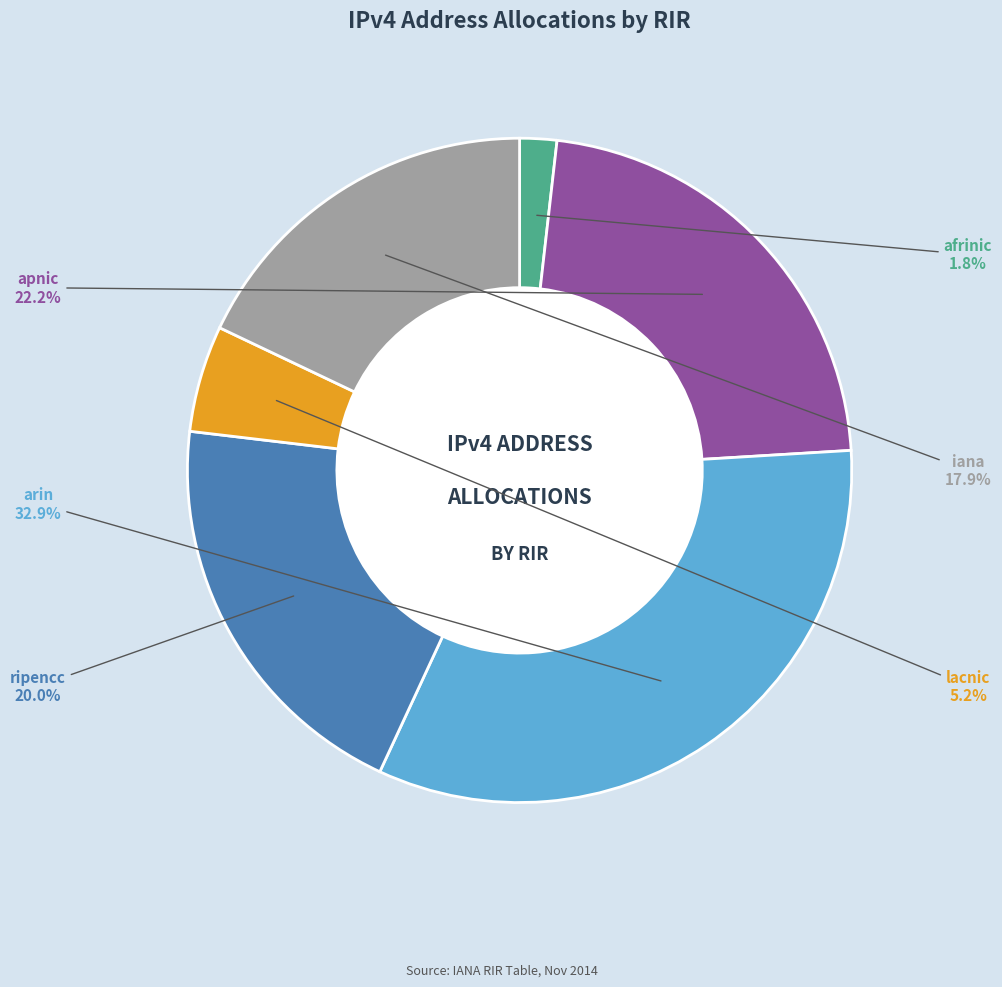

Is there a majority slice in this chart?

No